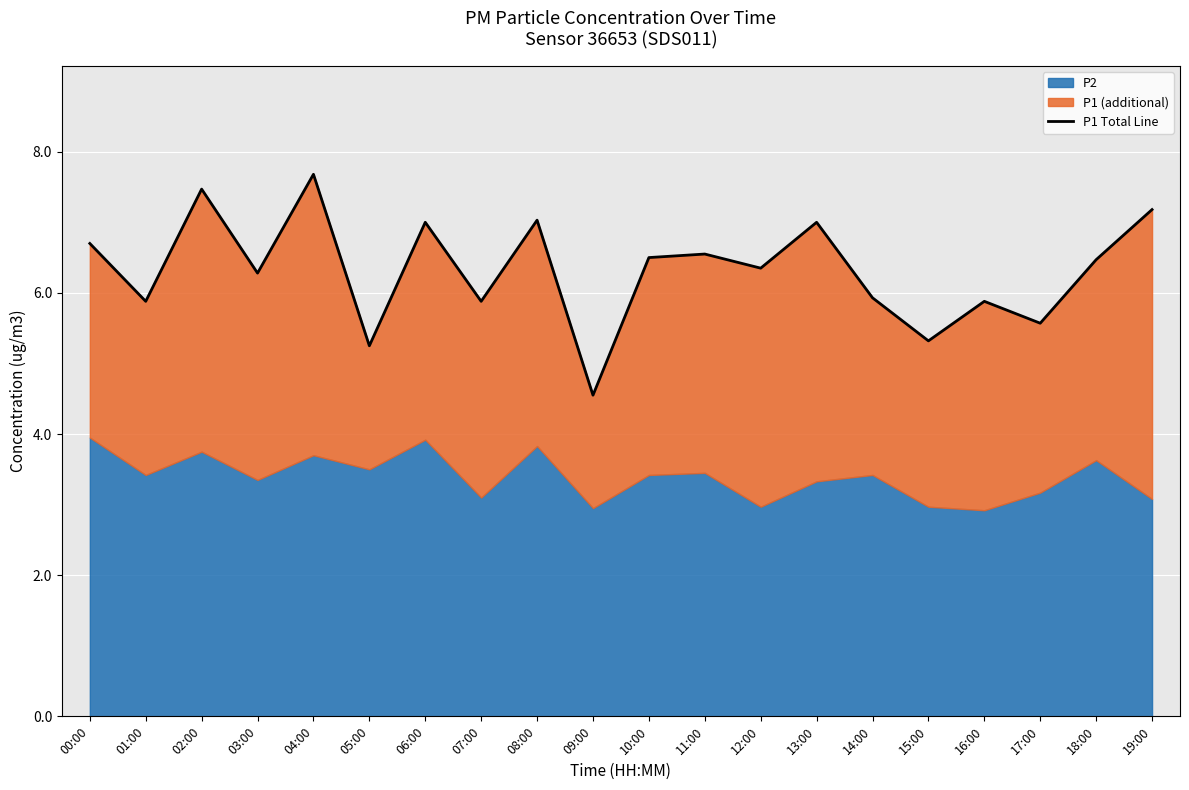

List the labels in order of value, largest first.

04:00, 02:00, 19:00, 08:00, 06:00, 13:00, 00:00, 11:00, 10:00, 18:00, 12:00, 03:00, 14:00, 01:00, 07:00, 16:00, 17:00, 15:00, 05:00, 09:00